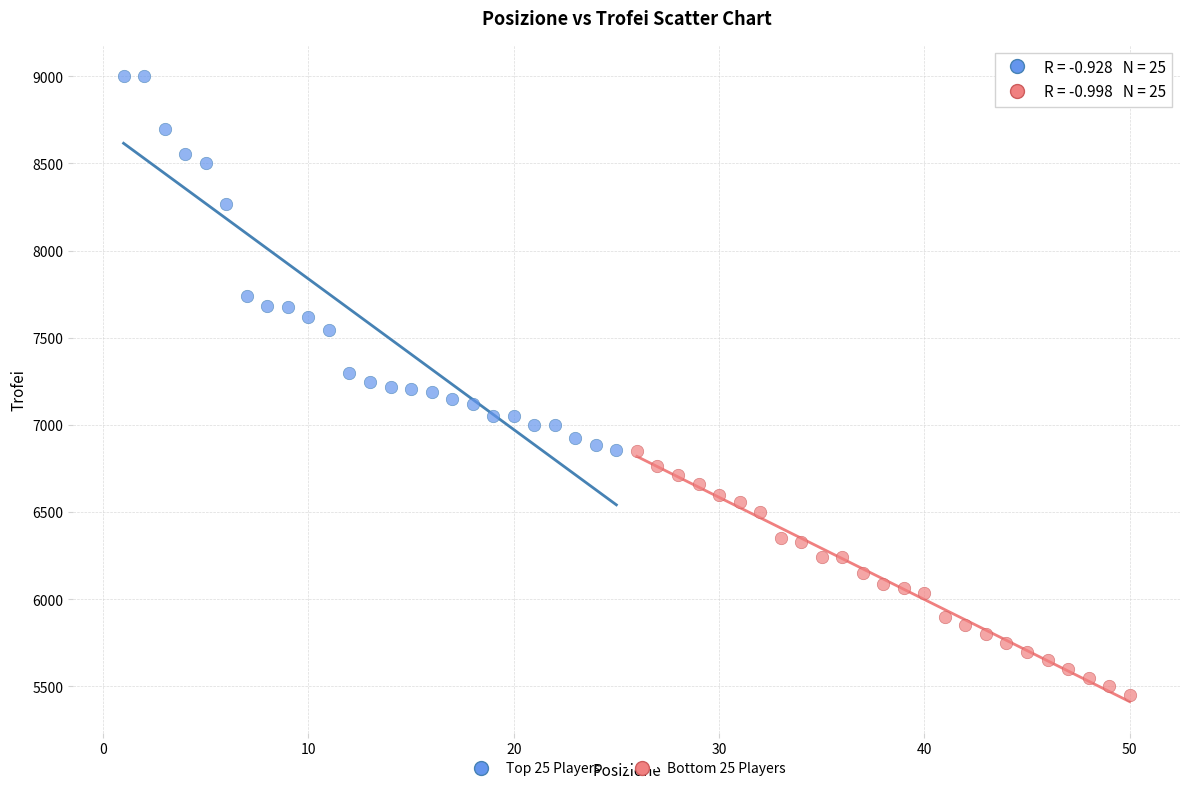

Which series has the largest Y range (max minus min)?

Top 25 Players